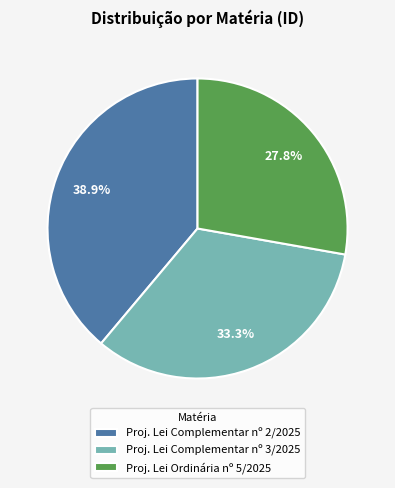

Which slice is the largest?

Proj. Lei Complementar nº 2/2025